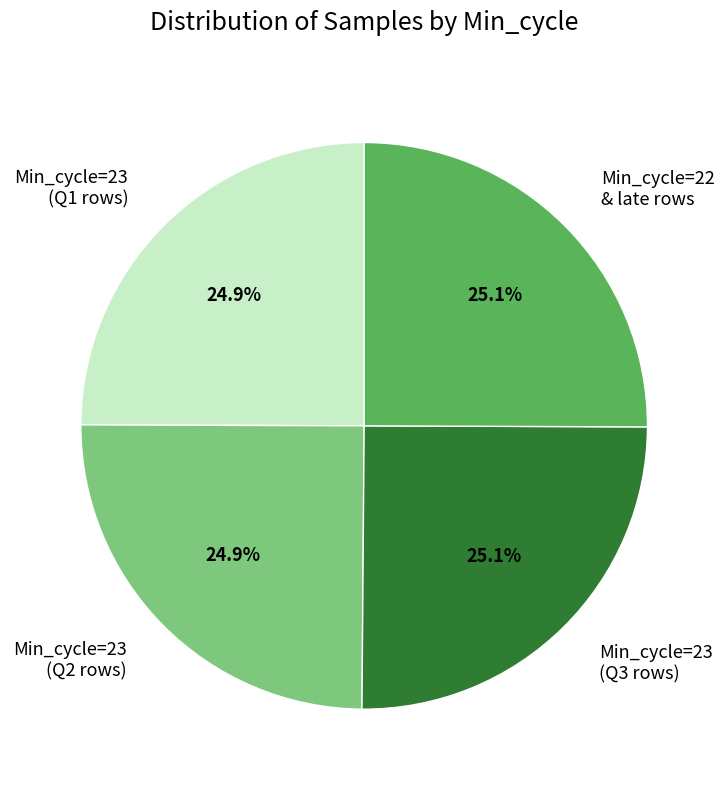

Is there any slice that represents more than half of the pie?

No